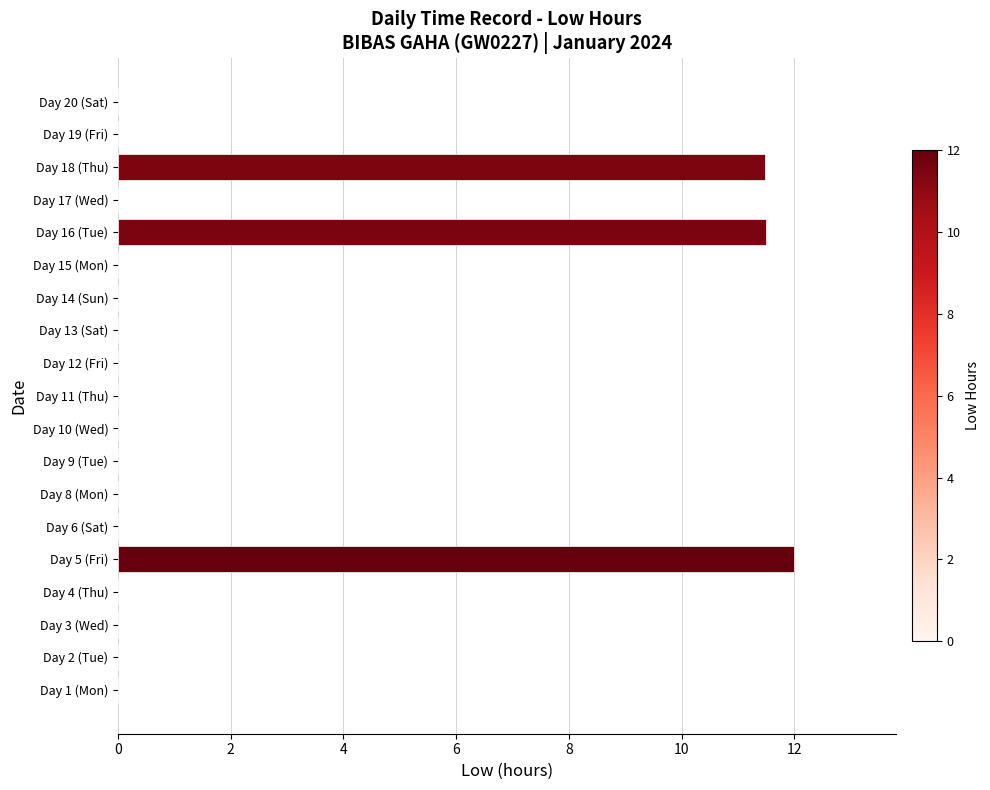

Which label corresponds to the largest value in the chart?

Day 5 (Fri)